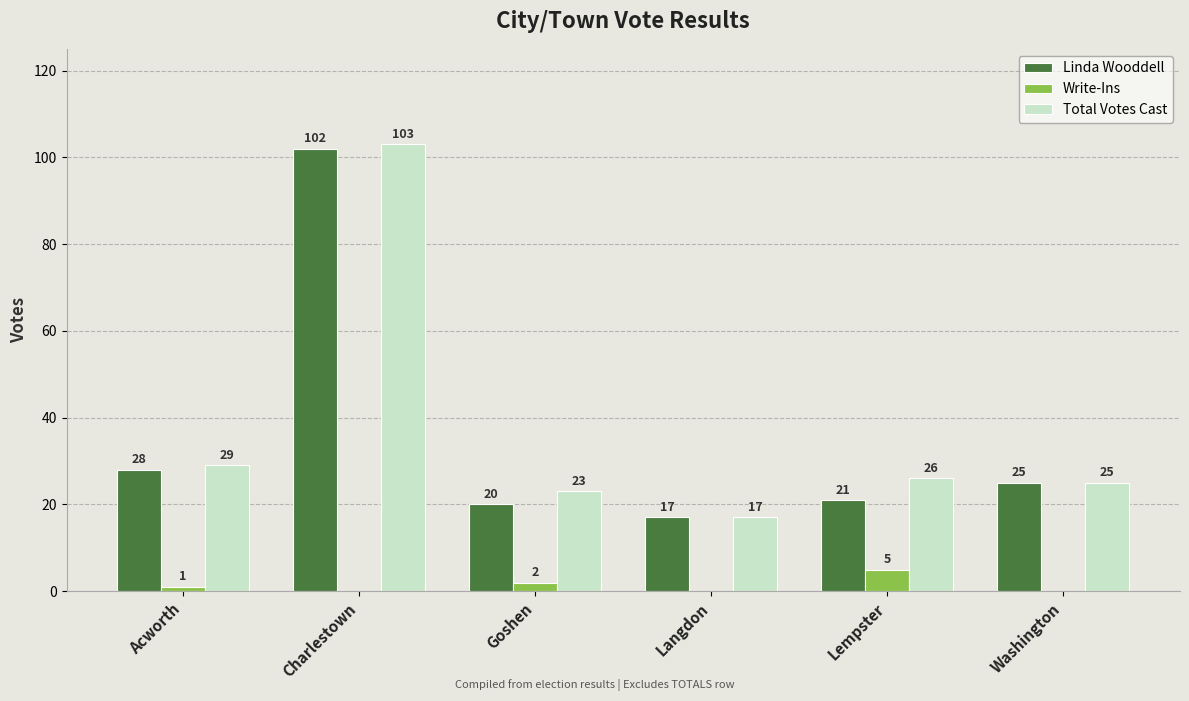

What are all the series names shown in the legend?

Linda Wooddell, Write-Ins, Total Votes Cast